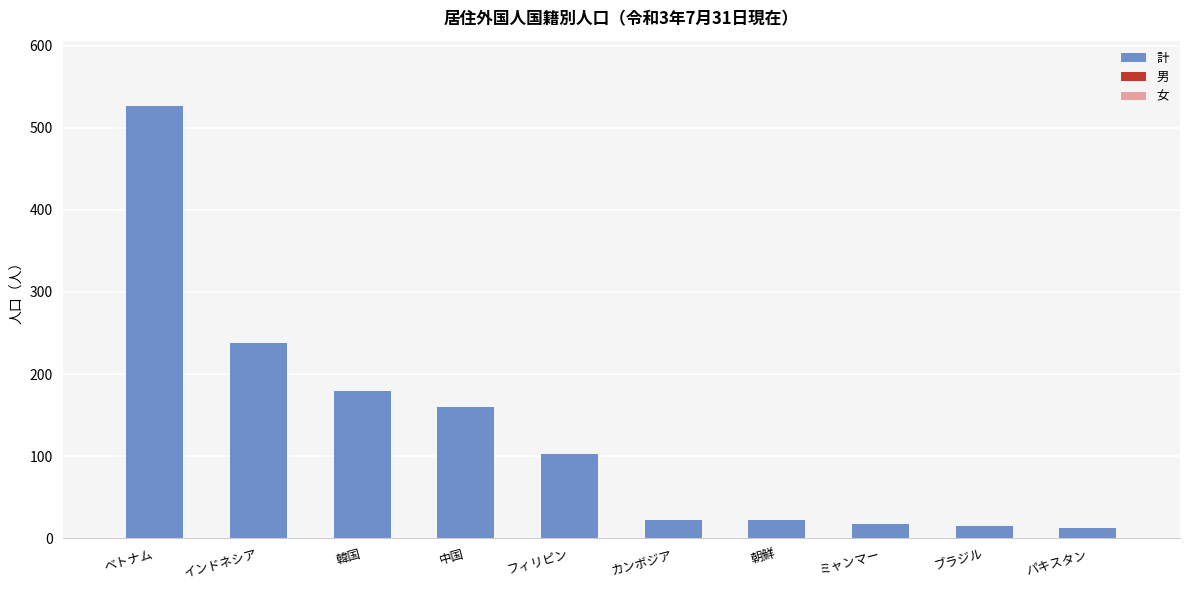

What is the sum of the values at カンボジア and フィリピン?

125